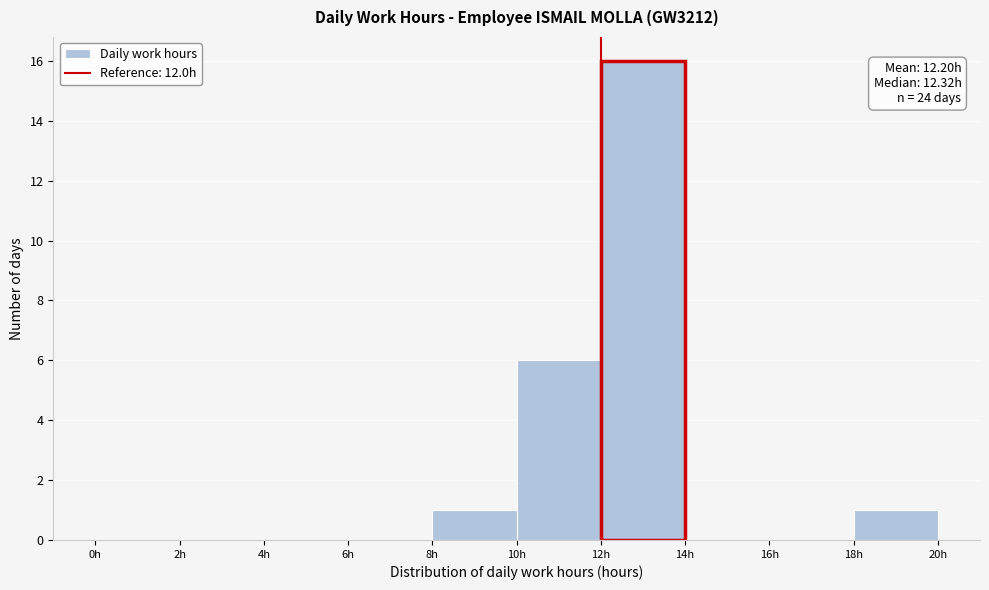

Over which range of the x-axis is the bar tallest?

12 to 14